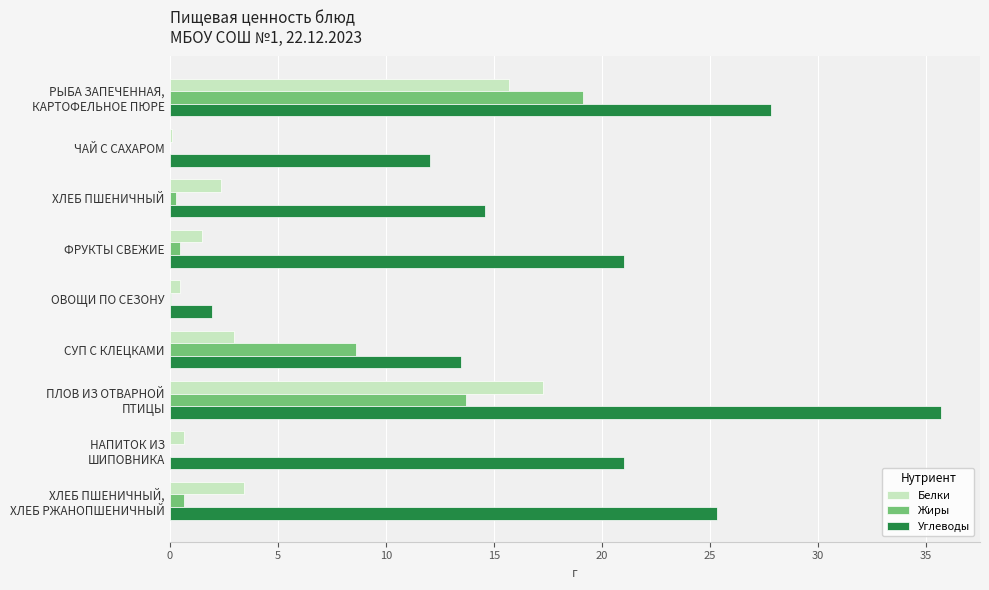

Which series has the largest total across all categories?

Углеводы